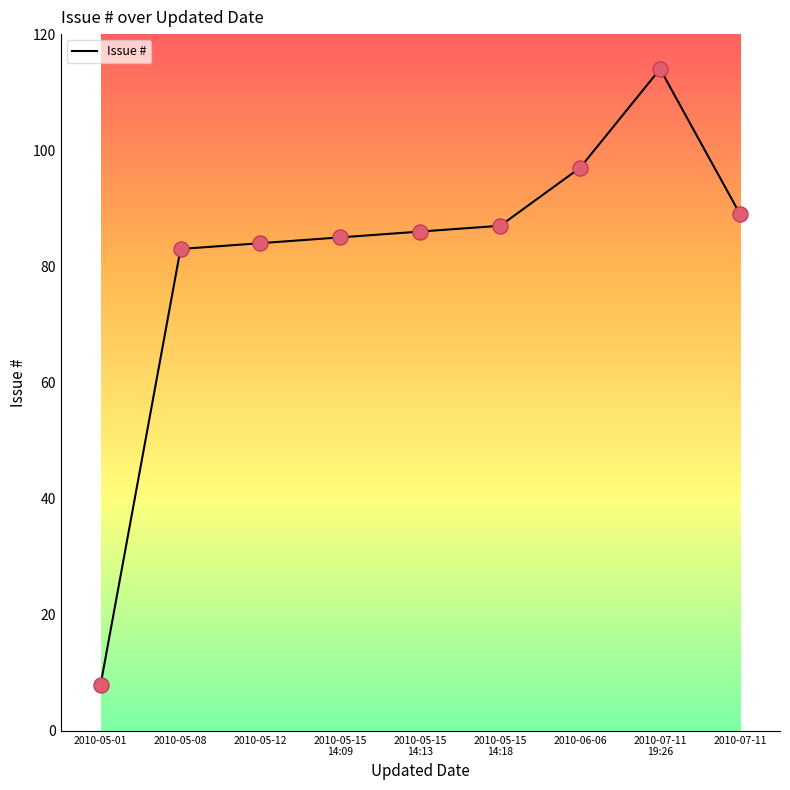

What is the change in value from 2010-05-15
14:13 to 2010-05-15
14:18?

+1